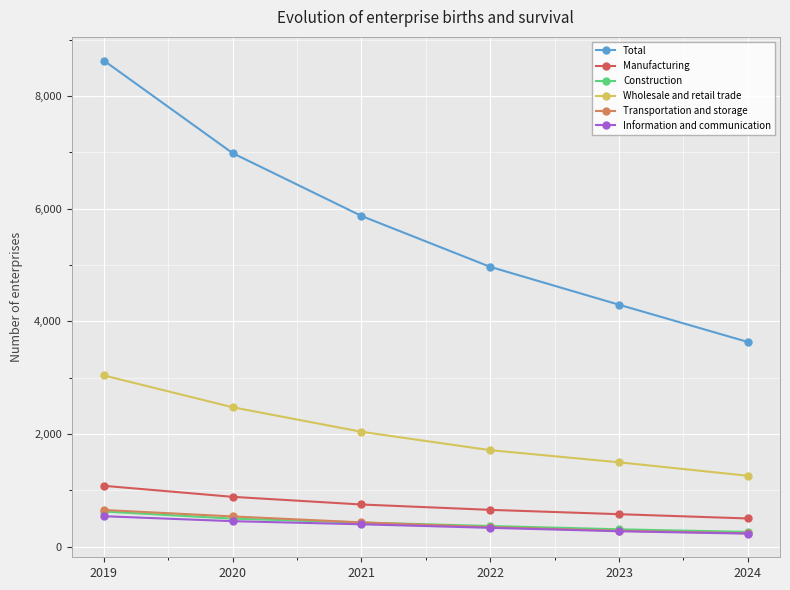

The Wholesale and retail trade series shows 2473 at 2020. True or false?

True